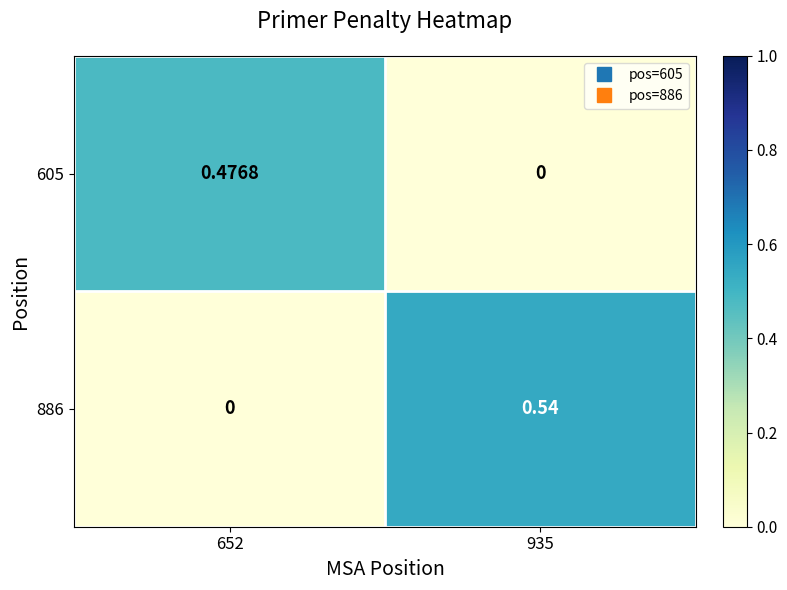

How many data points does each series have?

2